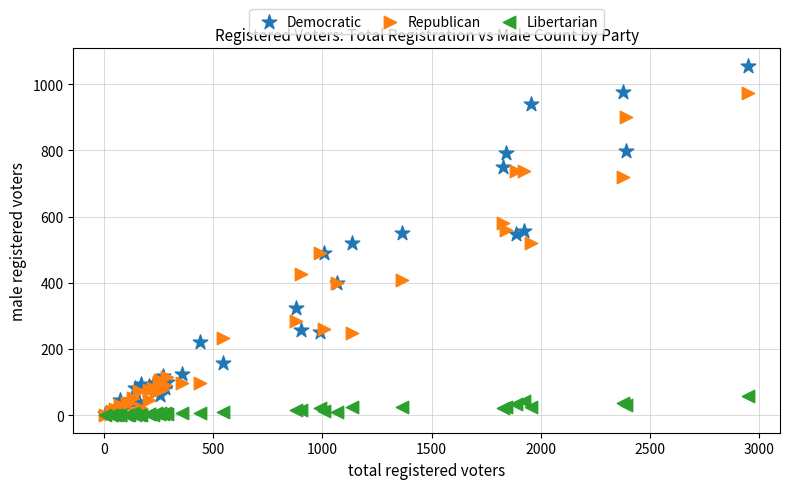

Which series reaches the maximum Y coordinate?

Democratic